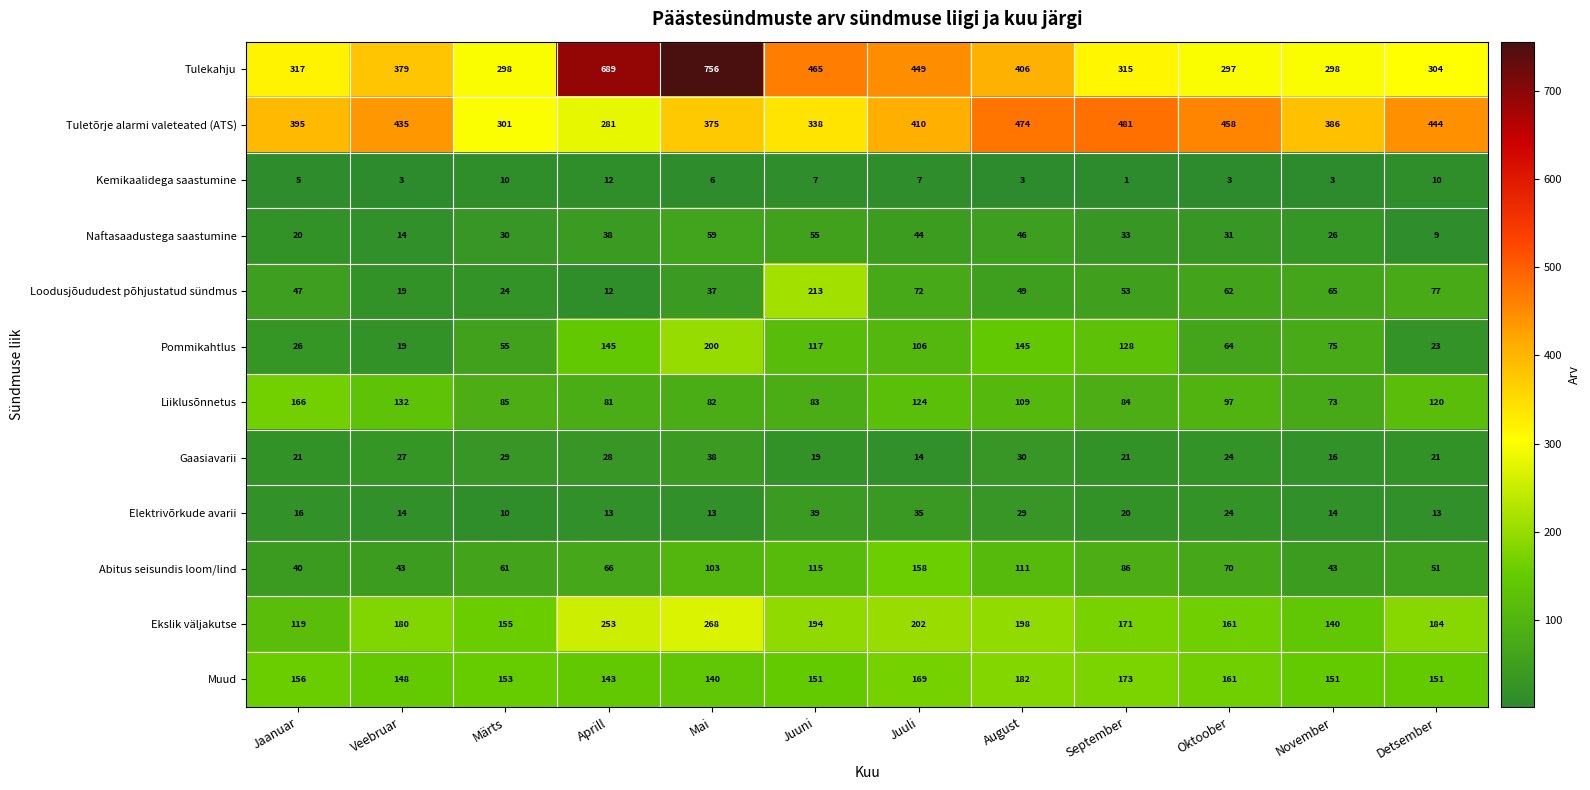

At which label does Kemikaalidega saastumine first exceed 6?

Märts